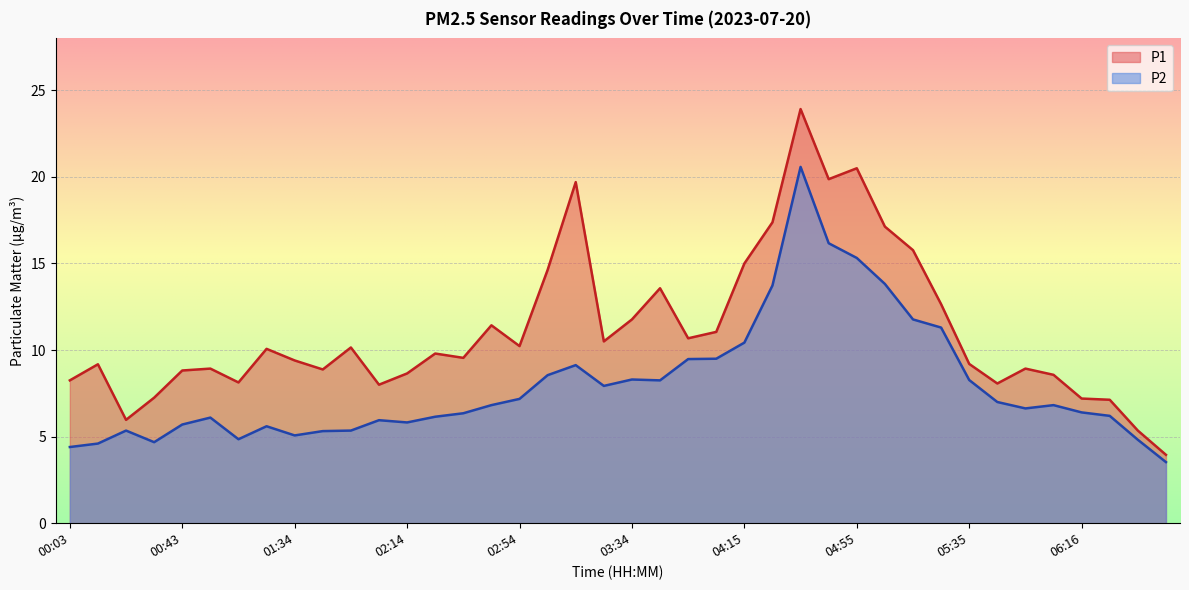

What position from the left is 01:44?

10